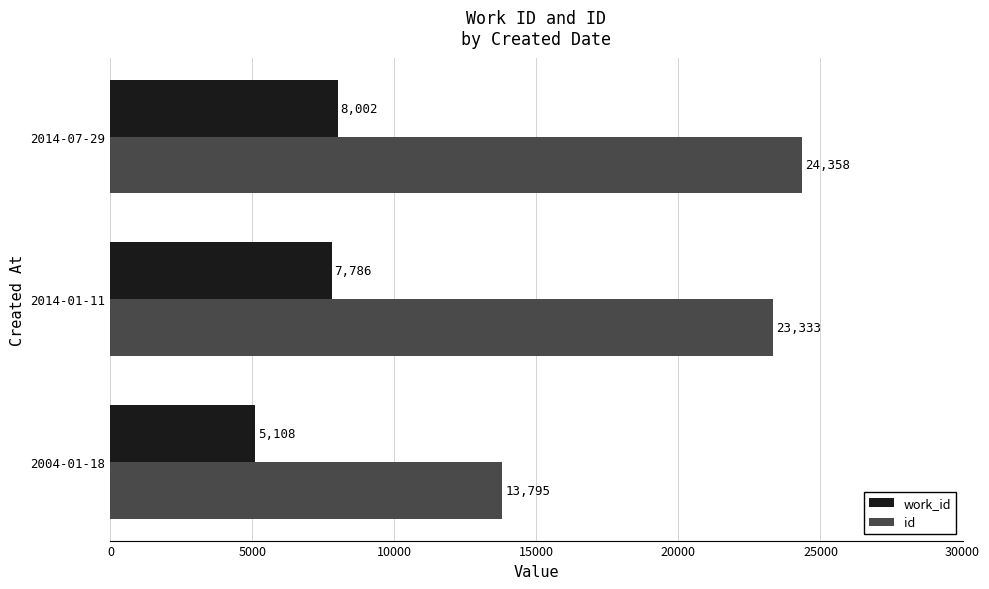

Read the id value at 2004-01-18.

13795